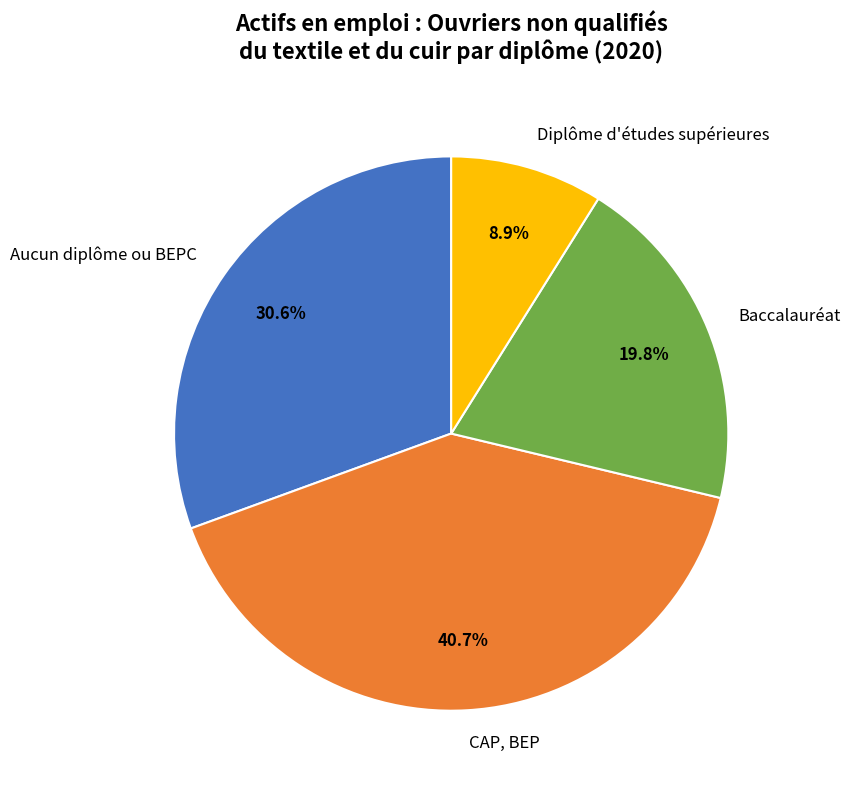

To the nearest percent, what percentage of the pie is Aucun diplôme ou BEPC?

31%